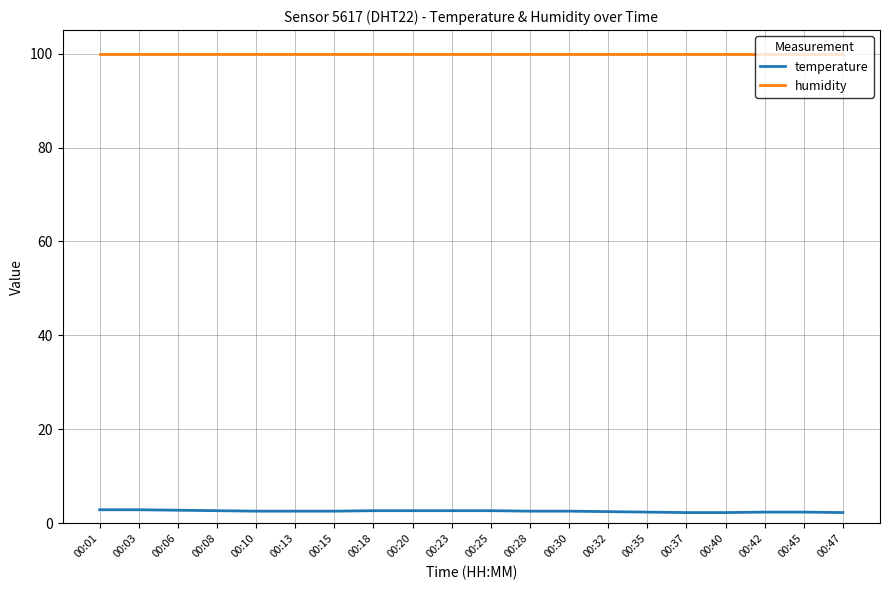

True or false: temperature has a value of 2.7 at 00:08.

True